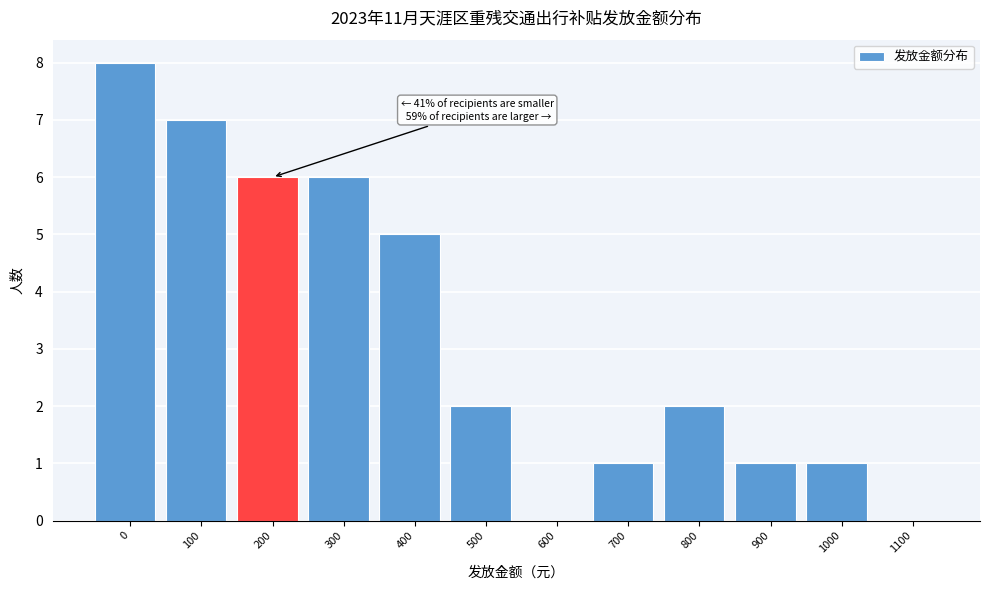

Reading left to right, extract all data points from this chart.

0=8	100=7	200=6	300=6	400=5	500=2	600=0	700=1	800=2	900=1	1000=1	1100=0